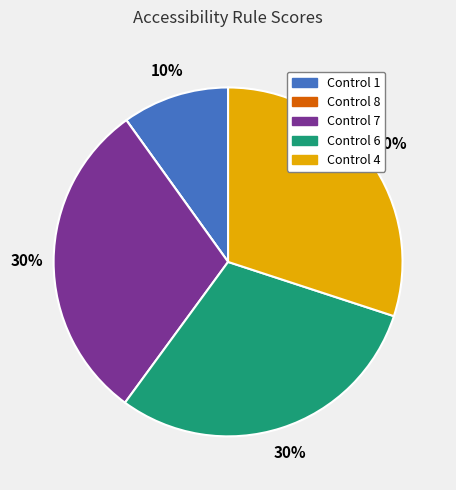

Is there any slice that represents more than half of the pie?

No